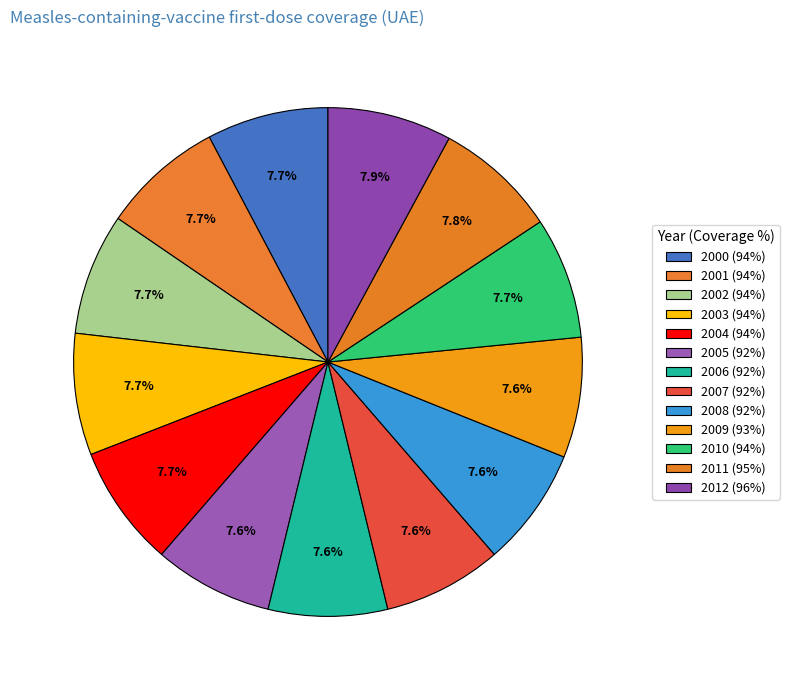

Combined, do 2011 and 2007 account for over 50%?

No